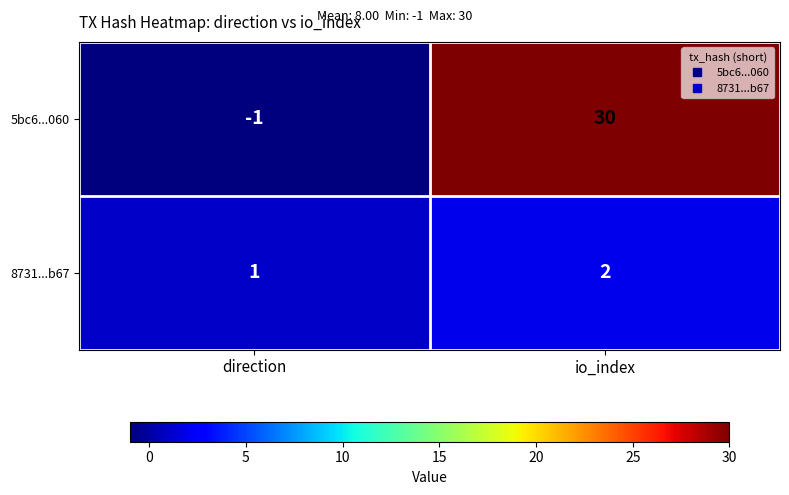

Read the 5bc6...060 value at io_index.

30